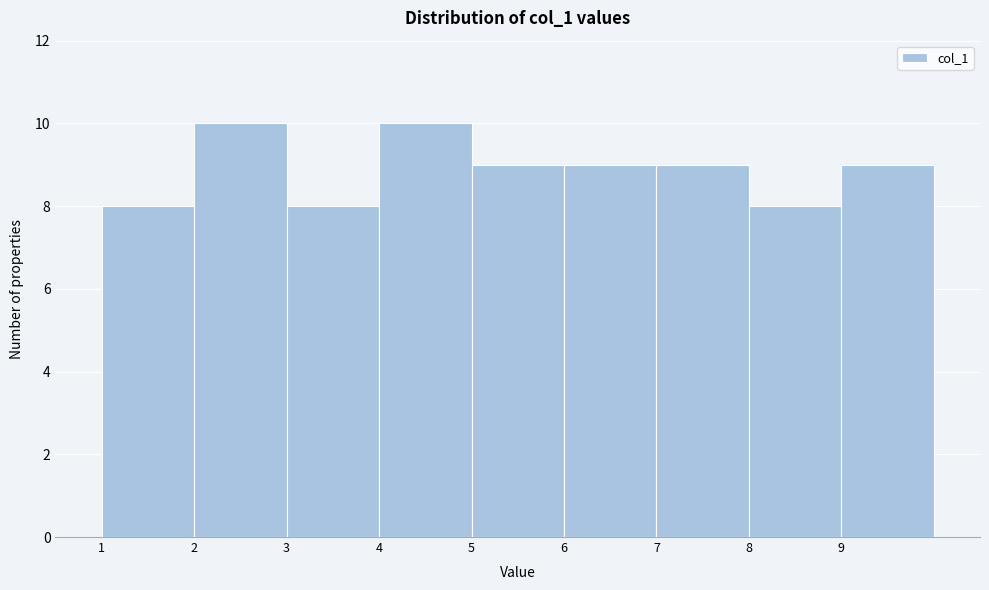

How tall is the bar that spans 8 to 9 on the x-axis? The values are not printed on the chart, so give them approximately, as read against the axis.

8